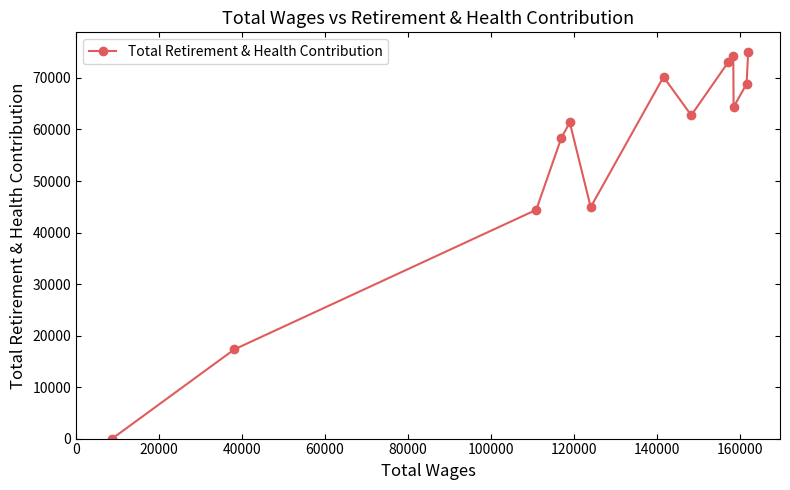

What is the maximum value shown in the chart?

75103